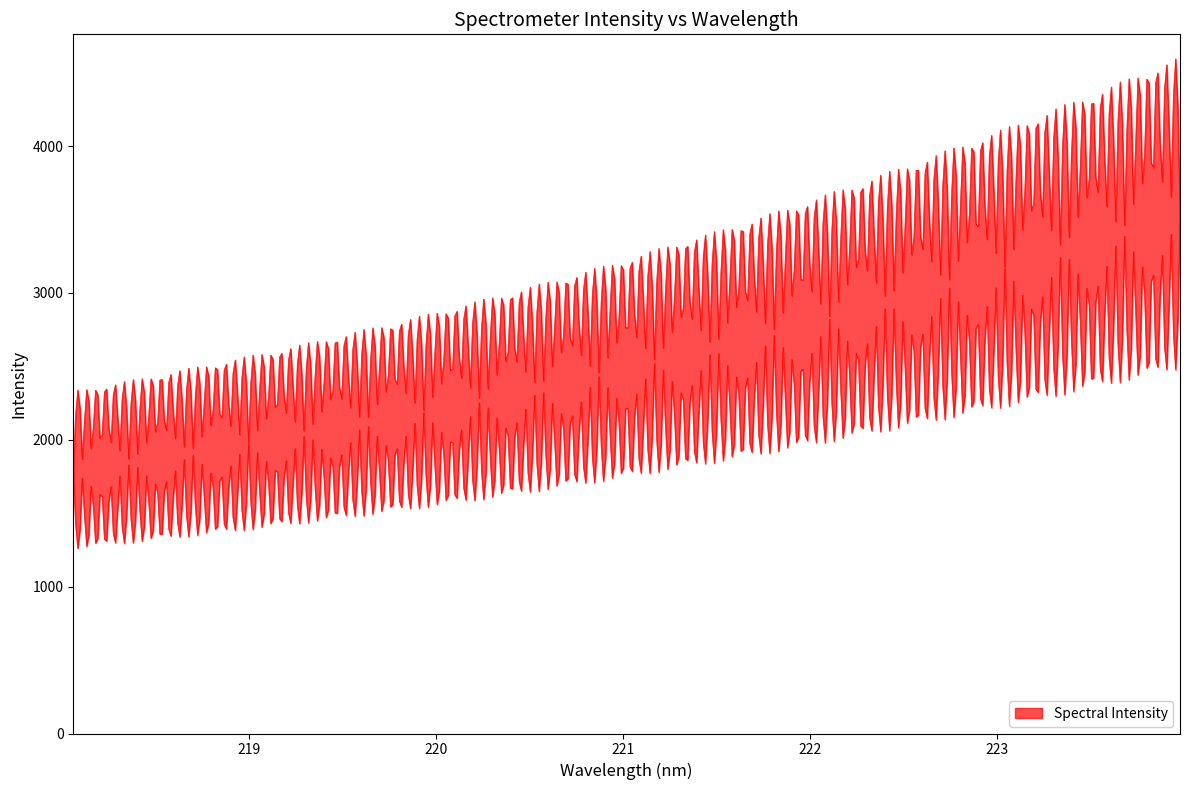

The chart shows a value of 1327.9 at 223.0264. True or false?

False